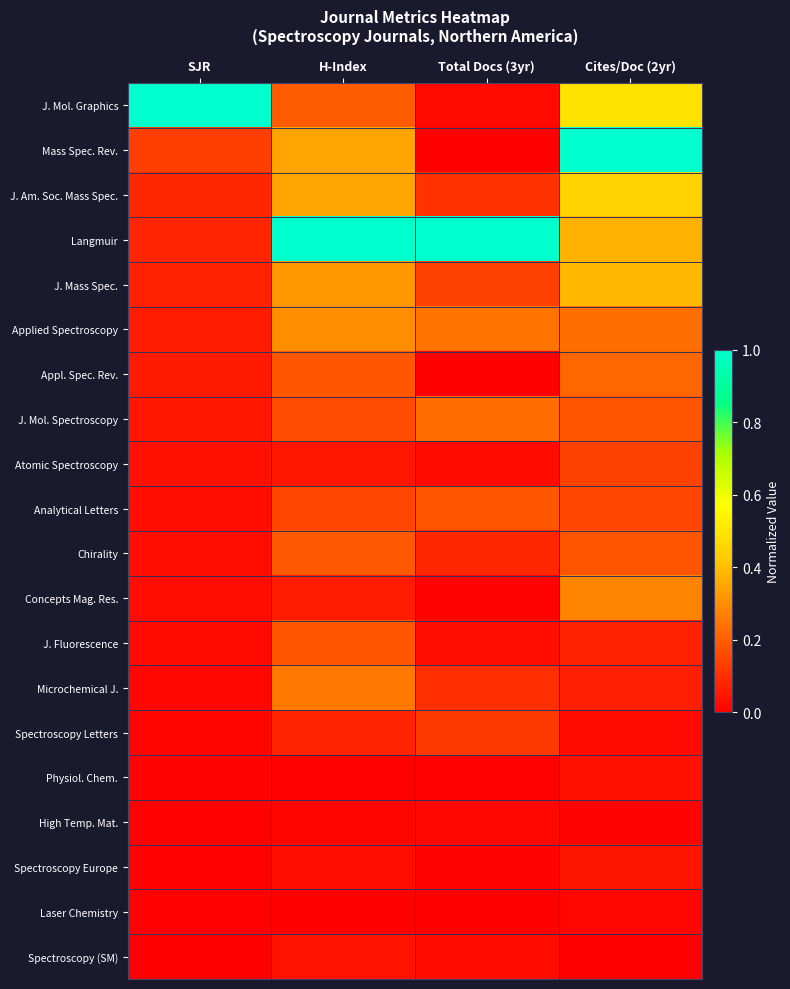

At which category is the sum across all series the highest?

Cites/Doc (2yr)